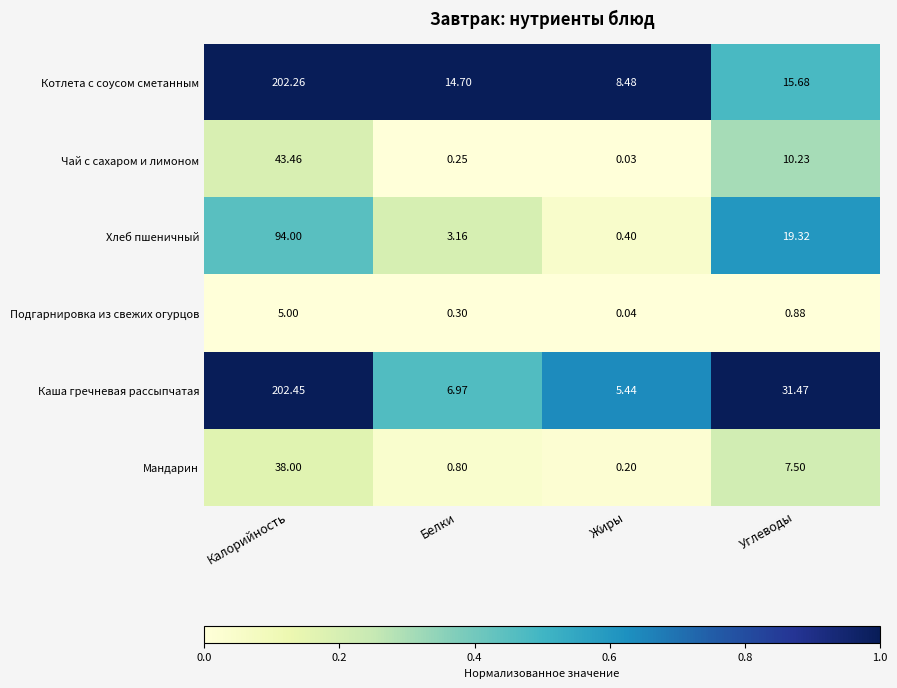

Which series has the widest spread of values?

Каша гречневая рассыпчатая